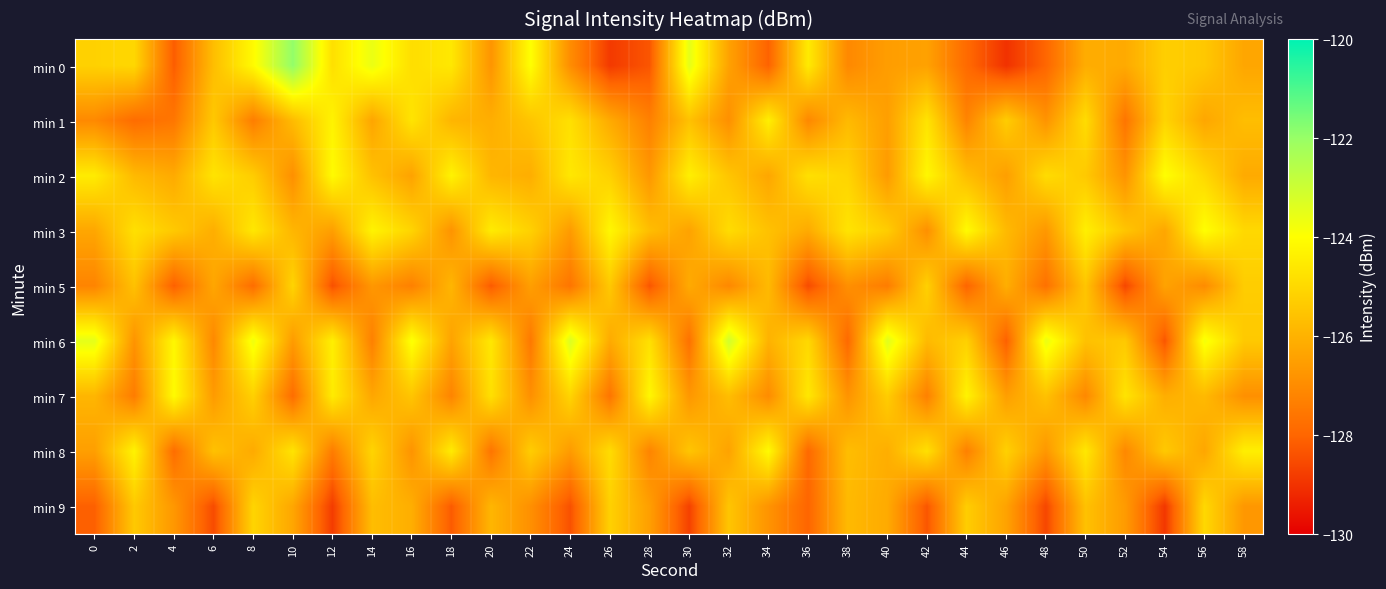

Reading left to right, what are all the values shown in this chart?

min 0: 0=-125.2	2=-125.0	4=-128.2	6=-125.7	8=-124.1	10=-121.9	12=-124.8	14=-123.6	16=-124.8	18=-124.6	20=-126.8	22=-124.0	24=-127.0	26=-128.8	28=-128.3	30=-123.5	32=-126.4	34=-128.1	36=-124.5	38=-127.1	40=-126.5	42=-126.4	44=-127.9	46=-129.0	48=-128.0	50=-126.1	52=-126.2	54=-125.3	56=-125.4	58=-126.3
min 1: 0=-127.1	2=-127.8	4=-127.6	6=-125.4	8=-127.4	10=-125.8	12=-124.3	14=-126.3	16=-124.7	18=-125.9	20=-126.1	22=-125.5	24=-124.8	26=-126.2	28=-127.3	30=-125.6	32=-126.9	34=-124.4	36=-127.1	38=-125.8	40=-126.5	42=-124.7	44=-127.2	46=-125.3	48=-126.8	50=-124.9	52=-127.6	54=-125.1	56=-126.3	58=-125.7
min 2: 0=-124.5	2=-125.8	4=-126.2	6=-124.7	8=-125.3	10=-126.9	12=-124.1	14=-125.6	16=-126.4	18=-124.3	20=-125.9	22=-126.1	24=-124.6	26=-125.2	28=-126.7	30=-124.4	32=-125.5	34=-126.3	36=-124.8	38=-125.1	40=-126.6	42=-124.2	44=-125.7	46=-126.5	48=-124.9	50=-125.4	52=-126.8	54=-124.0	56=-125.0	58=-126.2
min 3: 0=-126.3	2=-124.8	4=-125.4	6=-126.1	8=-124.6	10=-125.9	12=-126.5	14=-124.3	16=-125.1	18=-126.8	20=-124.5	22=-125.2	24=-126.6	26=-124.2	28=-125.7	30=-126.4	32=-124.9	34=-125.6	36=-126.2	38=-124.7	40=-125.3	42=-126.9	44=-124.1	46=-125.8	48=-126.7	50=-124.4	52=-125.5	54=-126.3	56=-124.0	58=-125.0
min 5: 0=-127.2	2=-125.6	4=-128.1	6=-126.3	8=-127.8	10=-125.1	12=-128.4	14=-126.7	16=-127.3	18=-125.9	20=-128.2	22=-126.5	24=-127.6	26=-125.4	28=-128.3	30=-126.2	32=-127.1	34=-125.8	36=-128.5	38=-126.9	40=-127.4	42=-125.2	44=-128.0	46=-126.1	48=-127.7	50=-125.5	52=-128.6	54=-126.4	56=-127.0	58=-125.3
min 6: 0=-123.5	2=-126.8	4=-124.2	6=-127.1	8=-123.7	10=-126.6	12=-124.4	14=-127.3	16=-123.9	18=-126.4	20=-124.6	22=-127.5	24=-123.3	26=-126.2	28=-124.8	30=-127.7	32=-123.1	34=-126.0	36=-125.0	38=-127.9	40=-123.4	42=-125.8	44=-125.2	46=-128.1	48=-123.6	50=-125.6	52=-125.4	54=-128.3	56=-123.8	58=-125.4
min 7: 0=-125.9	2=-127.4	4=-124.1	6=-126.6	8=-125.2	10=-127.8	12=-124.5	14=-126.3	16=-125.5	18=-127.2	20=-124.8	22=-126.9	24=-125.1	26=-127.6	28=-124.2	30=-126.7	32=-125.7	34=-127.0	36=-124.6	38=-126.8	40=-125.3	42=-127.3	44=-124.3	46=-126.5	48=-125.6	50=-127.1	52=-124.7	54=-126.1	56=-125.8	58=-126.9
min 8: 0=-126.5	2=-124.3	4=-127.8	6=-125.6	8=-126.2	10=-124.7	12=-127.4	14=-125.1	16=-126.8	18=-124.5	20=-127.6	22=-125.3	24=-126.6	26=-124.9	28=-127.2	30=-125.5	32=-126.4	34=-124.1	36=-127.9	38=-125.7	40=-126.1	42=-124.8	44=-127.3	46=-125.2	48=-126.7	50=-124.6	52=-127.1	54=-125.4	56=-126.3	58=-124.4
min 9: 0=-128.1	2=-125.4	4=-126.7	6=-128.5	8=-125.1	10=-126.3	12=-128.8	14=-125.7	16=-126.1	18=-128.2	20=-125.9	22=-126.9	24=-128.4	26=-125.2	28=-126.5	30=-128.7	32=-125.5	34=-126.8	36=-128.0	38=-125.8	40=-126.2	42=-128.3	44=-125.3	46=-126.4	48=-128.6	50=-125.6	52=-126.6	54=-128.9	56=-125.0	58=-126.7